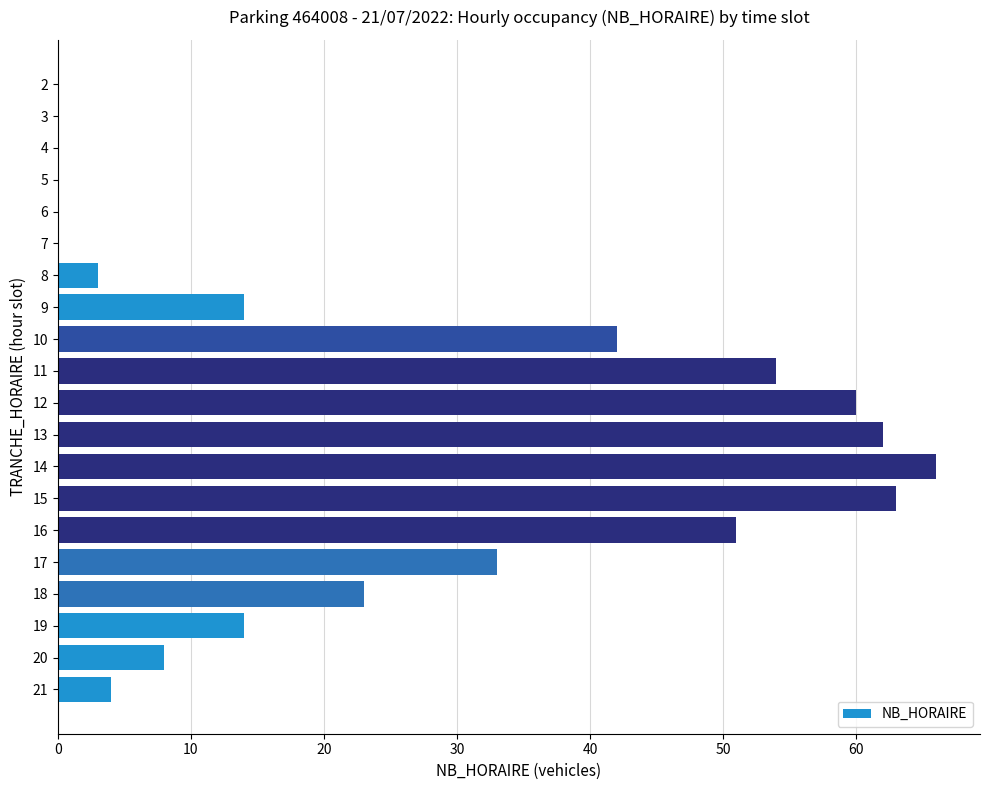

Reading top to bottom, extract all data points from this chart.

2=0	3=0	4=0	5=0	6=0	7=0	8=3	9=14	10=42	11=54	12=60	13=62	14=66	15=63	16=51	17=33	18=23	19=14	20=8	21=4